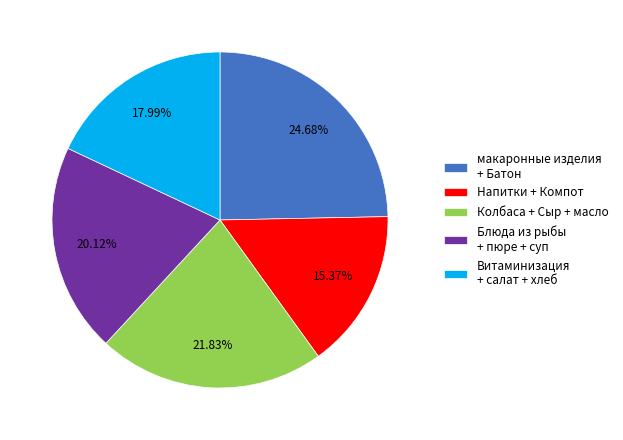

Count the number of slices in the pie.

5